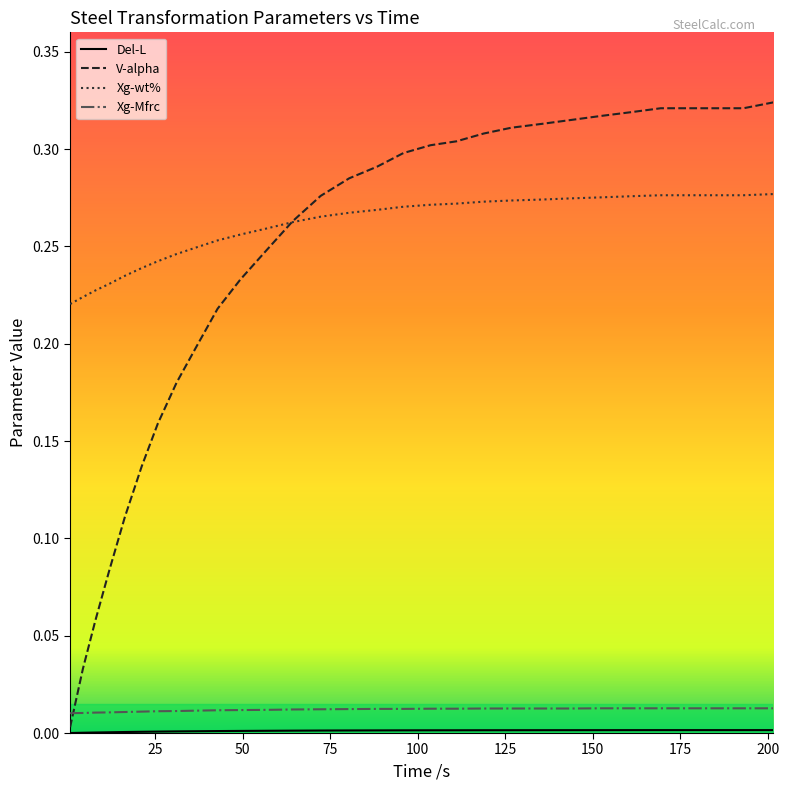

After their last crossing, which series has the higher values: V-alpha or Xg-Mfrc?

V-alpha